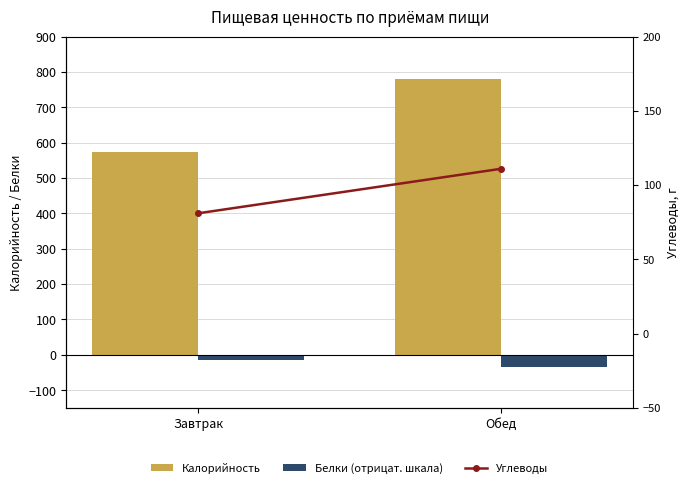

At which category does the chart reach its peak across all series?

Обед